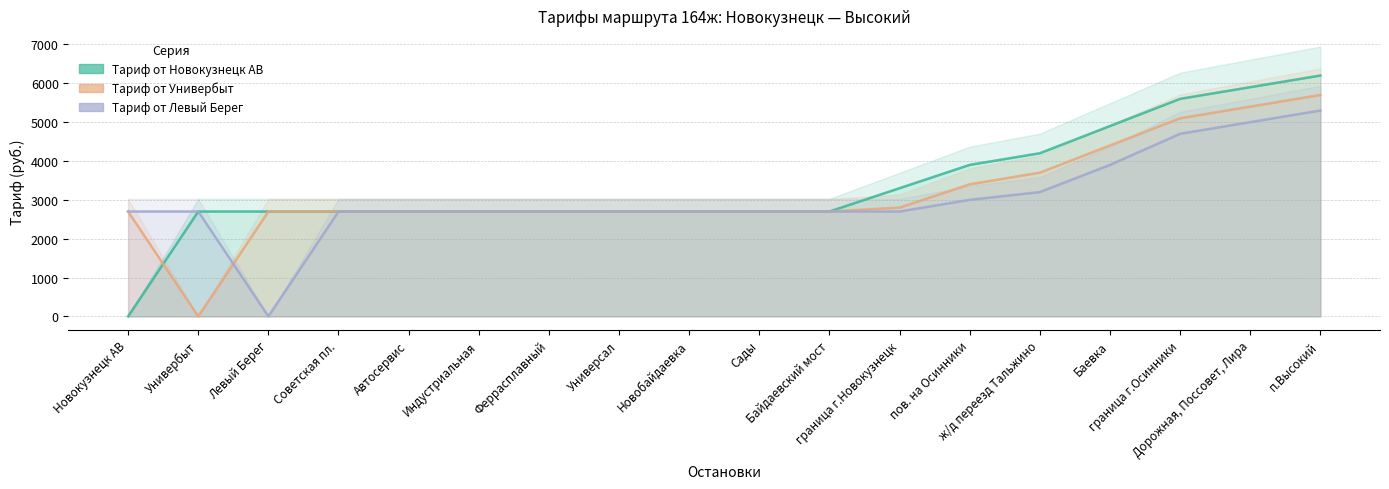

At which label does Тариф от Новокузнецк АВ first exceed 2700?

граница г.Новокузнецк